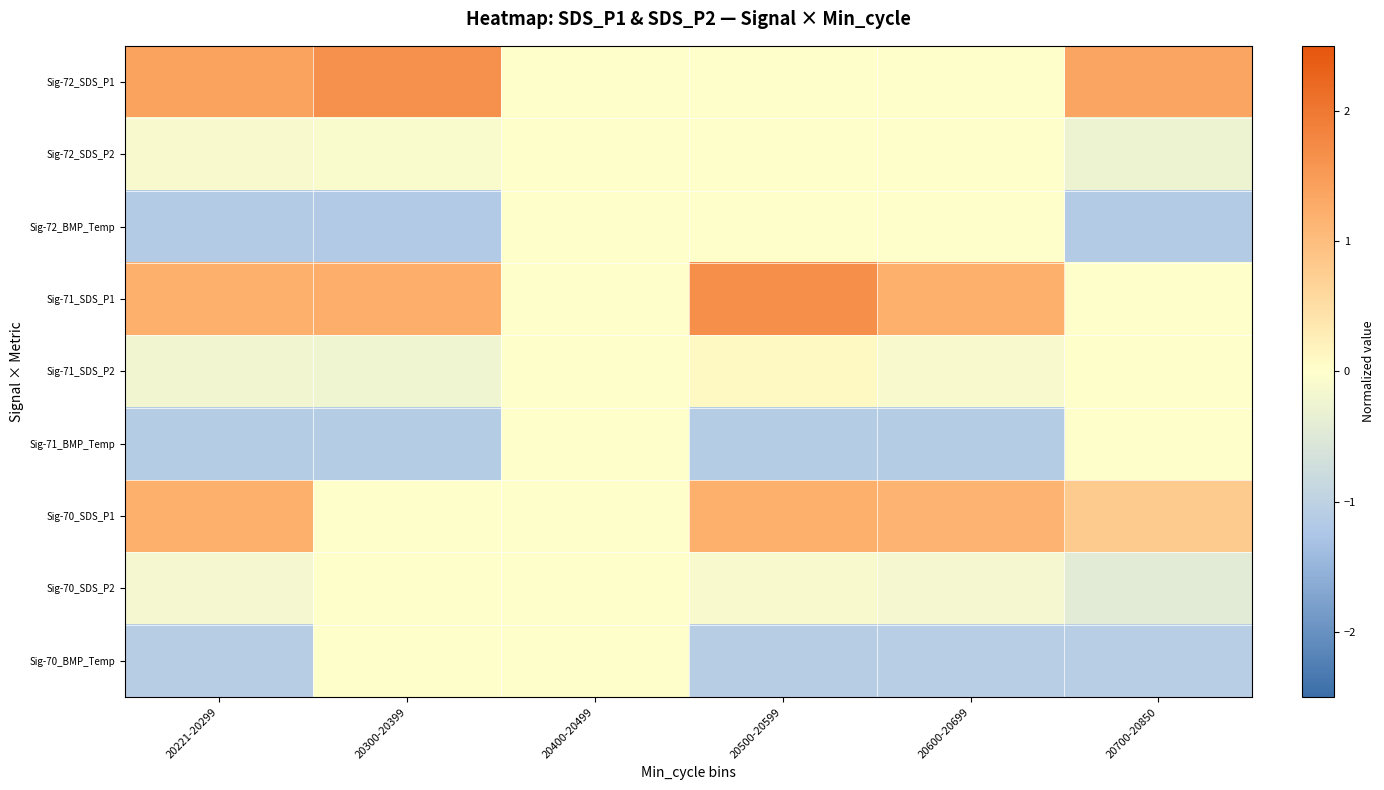

How many data points does each series have?

6